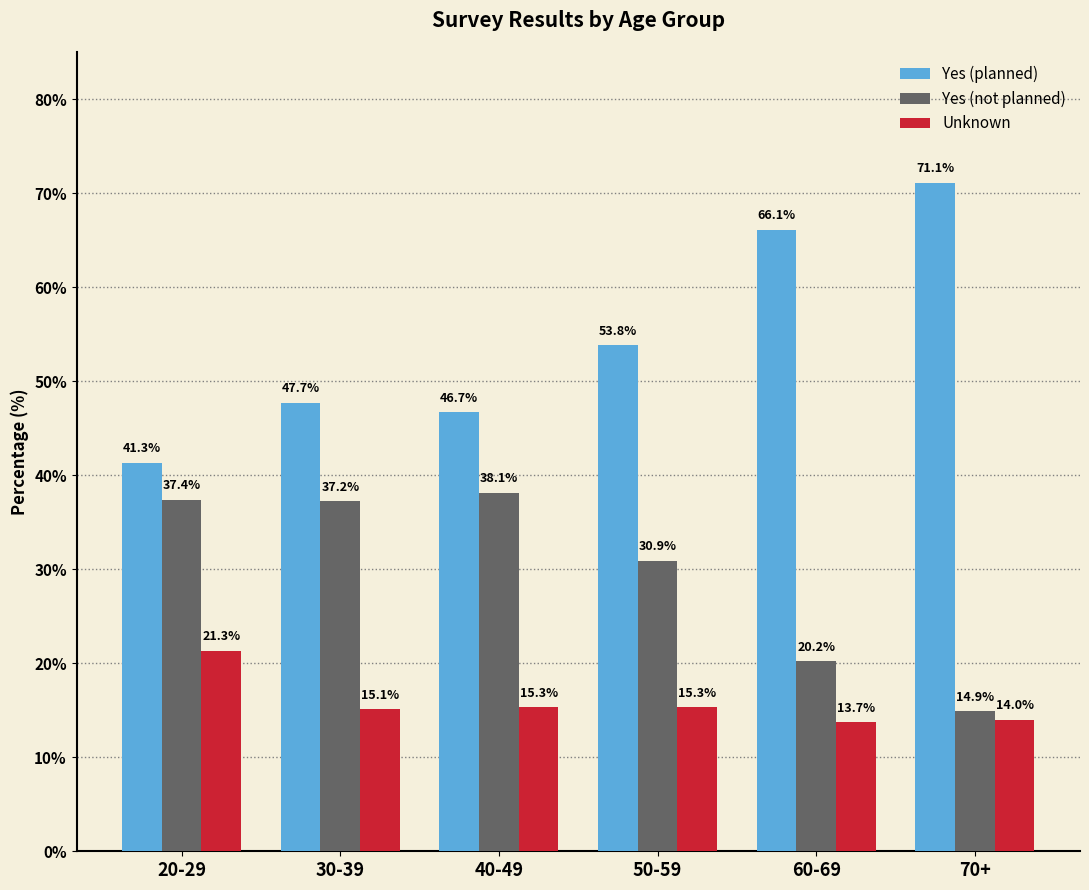

List the series in order of their overall mean, highest first.

Yes (planned), Yes (not planned), Unknown